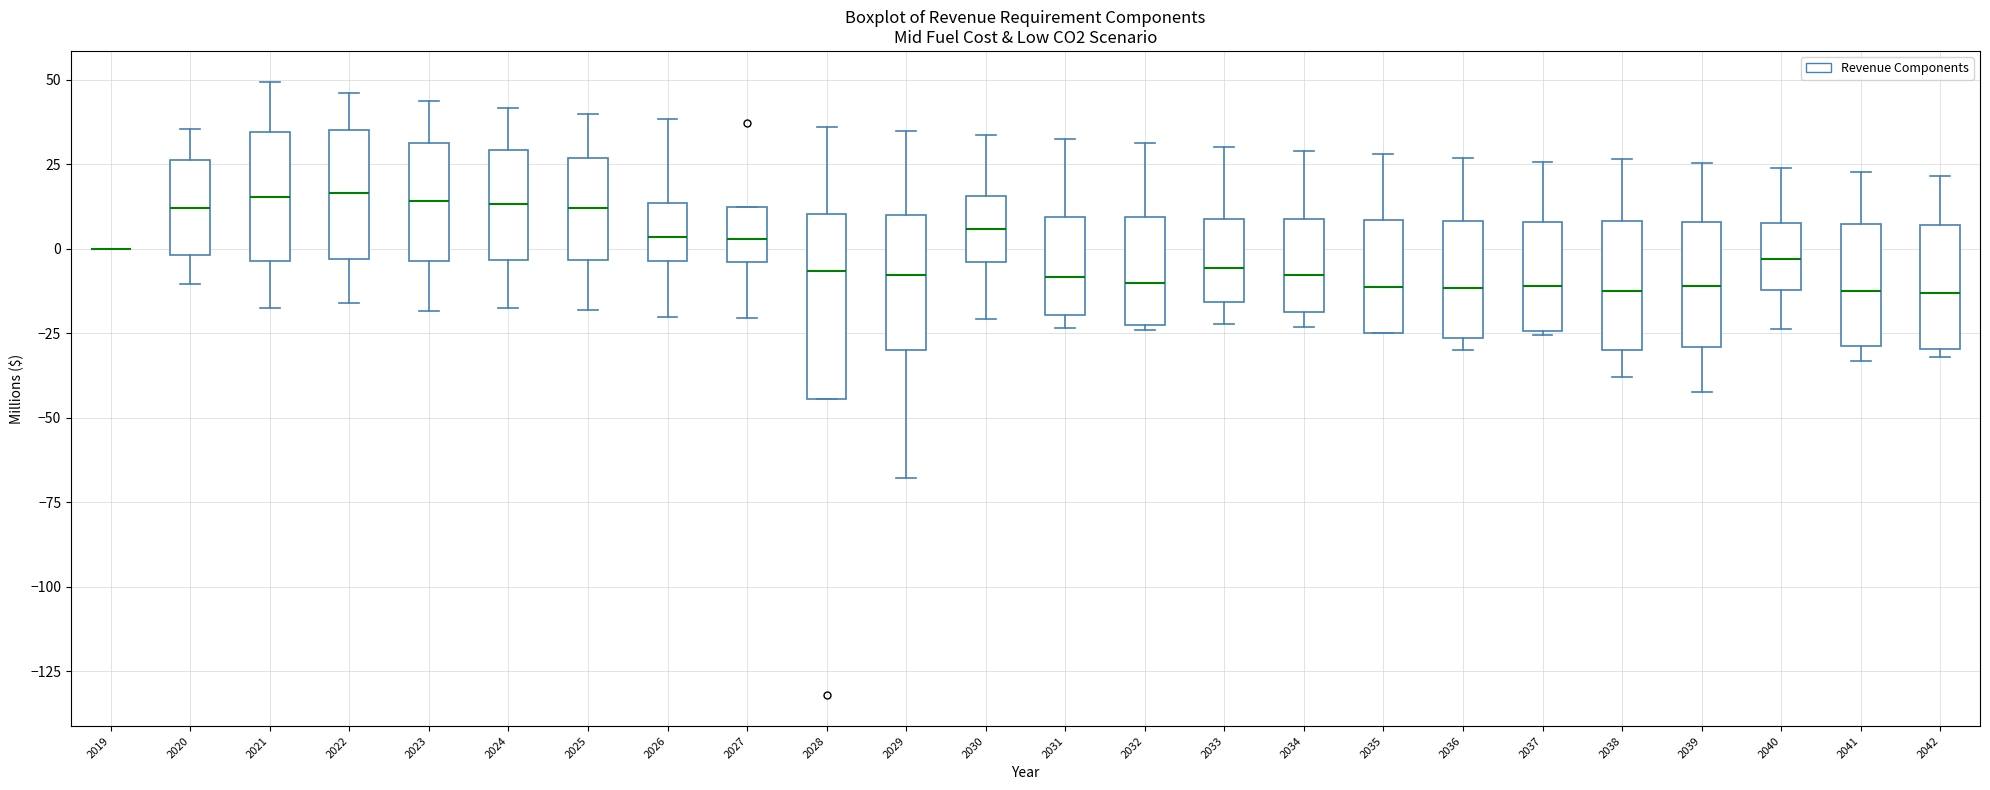

Reading left to right, read every box against the y-axis: the position of its median line, the range the box covers, and the ends of its whiskers. The values are not printed on the chart, so give them approximately, as read against the axis.

2019: box collapsed to a line at 0, whiskers 0 to 0
2020: median 10, box 0 to 25, whiskers -10 to 35
2021: median 15, box -5 to 35, whiskers -20 to 50
2022: median 15, box -5 to 35, whiskers -15 to 45
2023: median 15, box -5 to 30, whiskers -20 to 45
2024: median 15, box -5 to 30, whiskers -20 to 40
2025: median 10, box -5 to 25, whiskers -20 to 40
2026: median 5, box -5 to 15, whiskers -20 to 40
2027: median 5, box -5 to 10, whiskers -20 to 10
2028: median -5, box -45 to 10, whiskers -45 to 35
2029: median -10, box -30 to 10, whiskers -70 to 35
2030: median 5, box -5 to 15, whiskers -20 to 35
2031: median -10, box -20 to 10, whiskers -25 to 35
2032: median -10, box -20 to 10, whiskers -25 to 30
2033: median -5, box -15 to 10, whiskers -20 to 30
2034: median -10, box -20 to 10, whiskers -25 to 30
2035: median -10, box -25 to 10, whiskers -25 to 30
2036: median -10, box -25 to 10, whiskers -30 to 25
2037: median -10, box -25 to 10, whiskers -25 to 25
2038: median -15, box -30 to 10, whiskers -40 to 25
2039: median -10, box -30 to 10, whiskers -40 to 25
2040: median -5, box -10 to 10, whiskers -25 to 25
2041: median -10, box -30 to 5, whiskers -35 to 25
2042: median -15, box -30 to 5, whiskers -30 (just below the box's lower edge) to 20